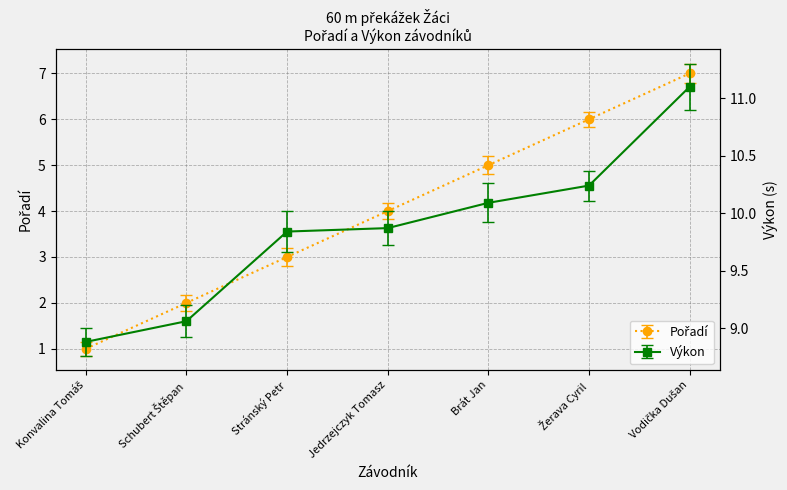

True or false: Pořadí and Výkon intersect in this chart.

False